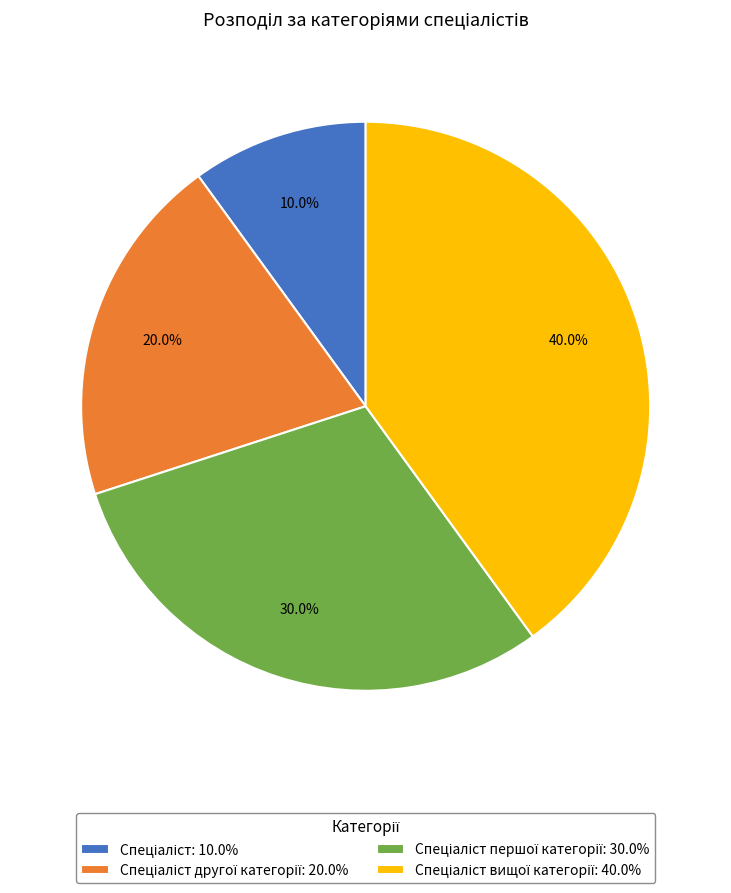

Is there a majority slice in this chart?

No